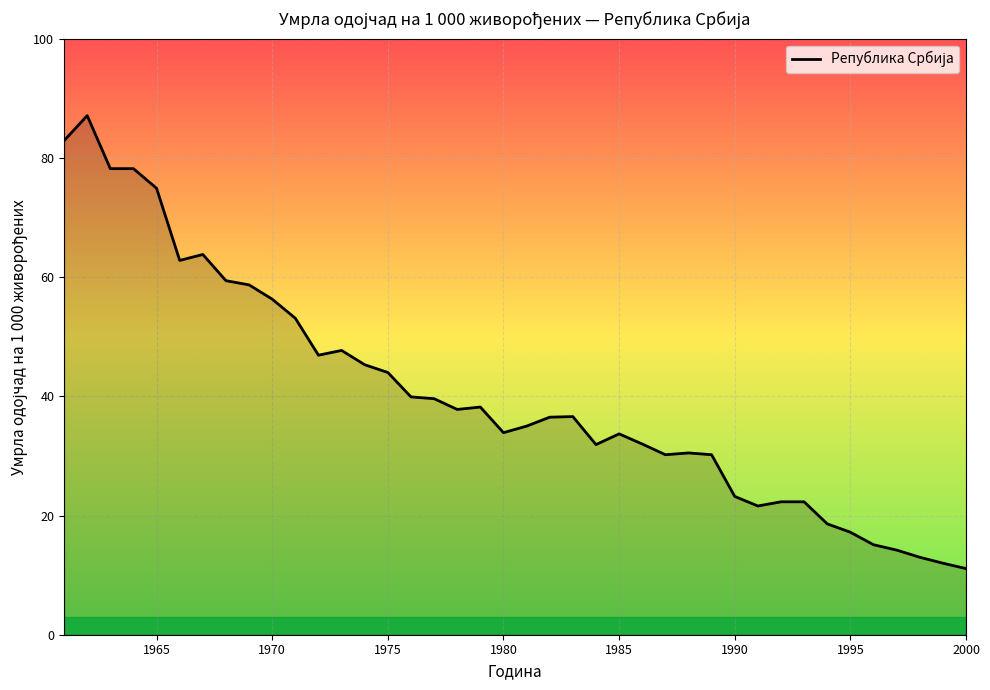

What is the greatest value displayed?

87.1